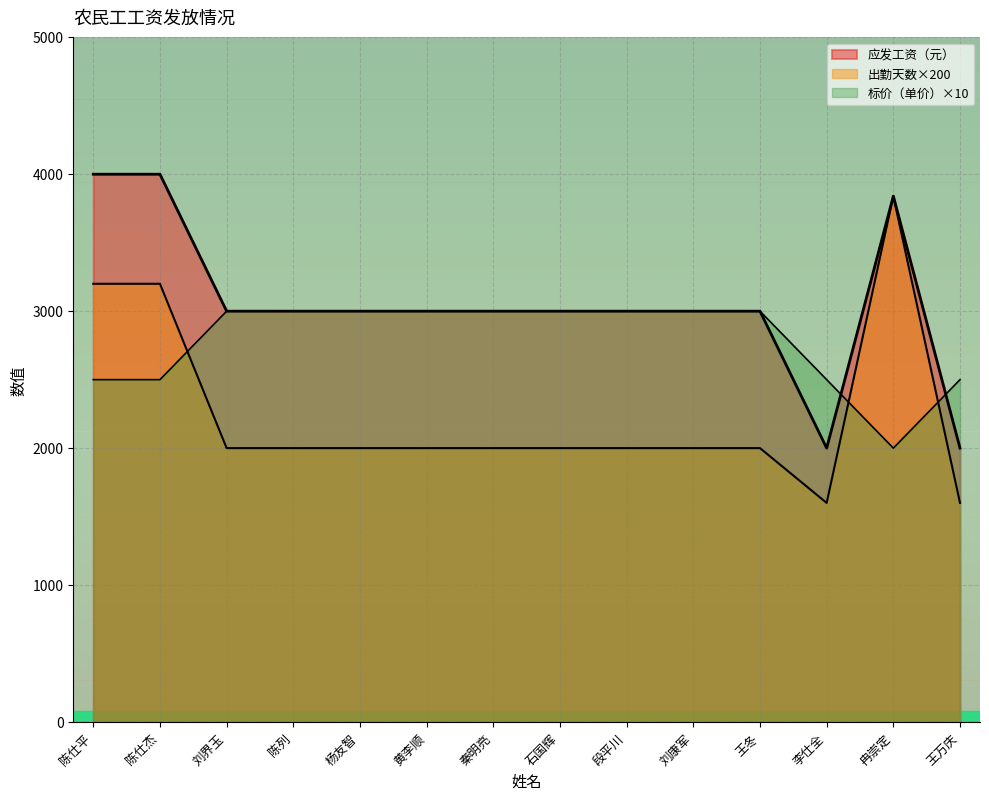

Is it true that 标价（单价） equals 602 at 陈仕平?

False